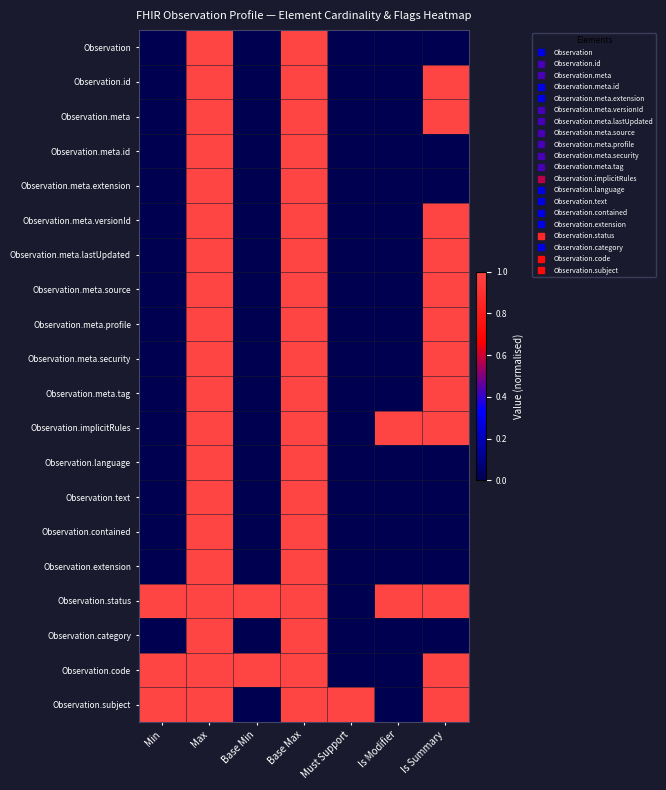

How many categories are shown in the chart?

7